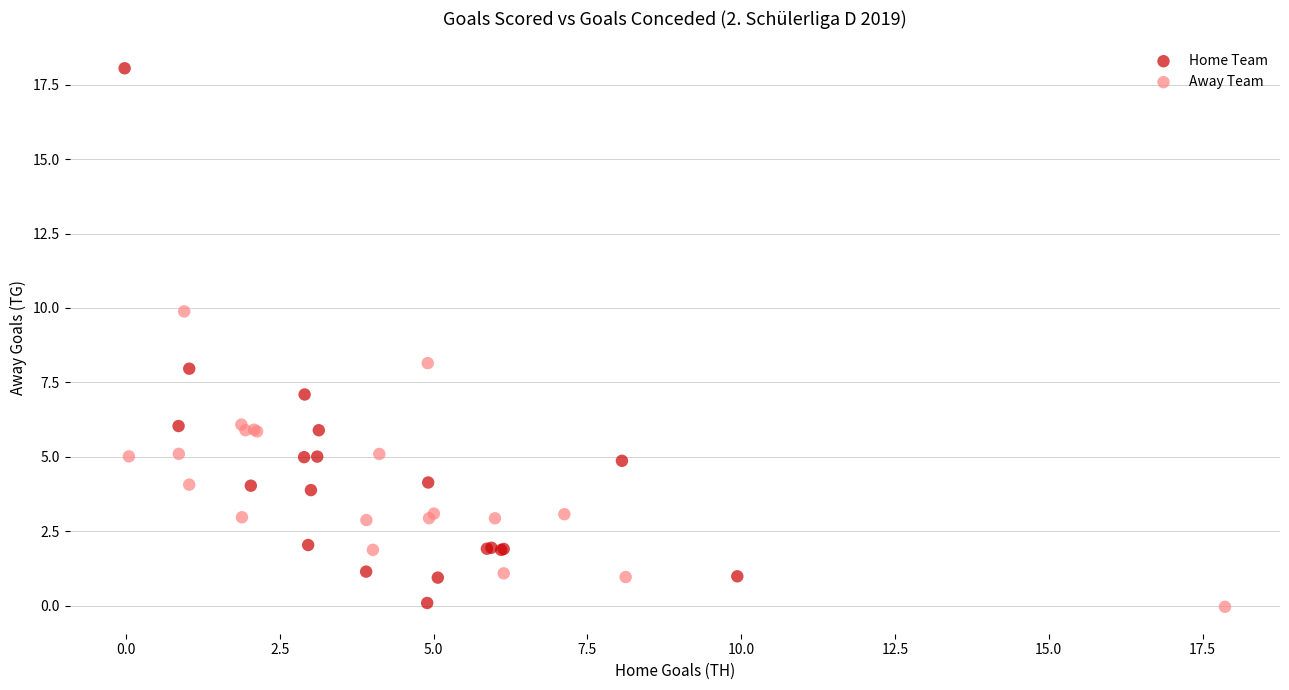

What are all the series names shown in the legend?

Home Team, Away Team